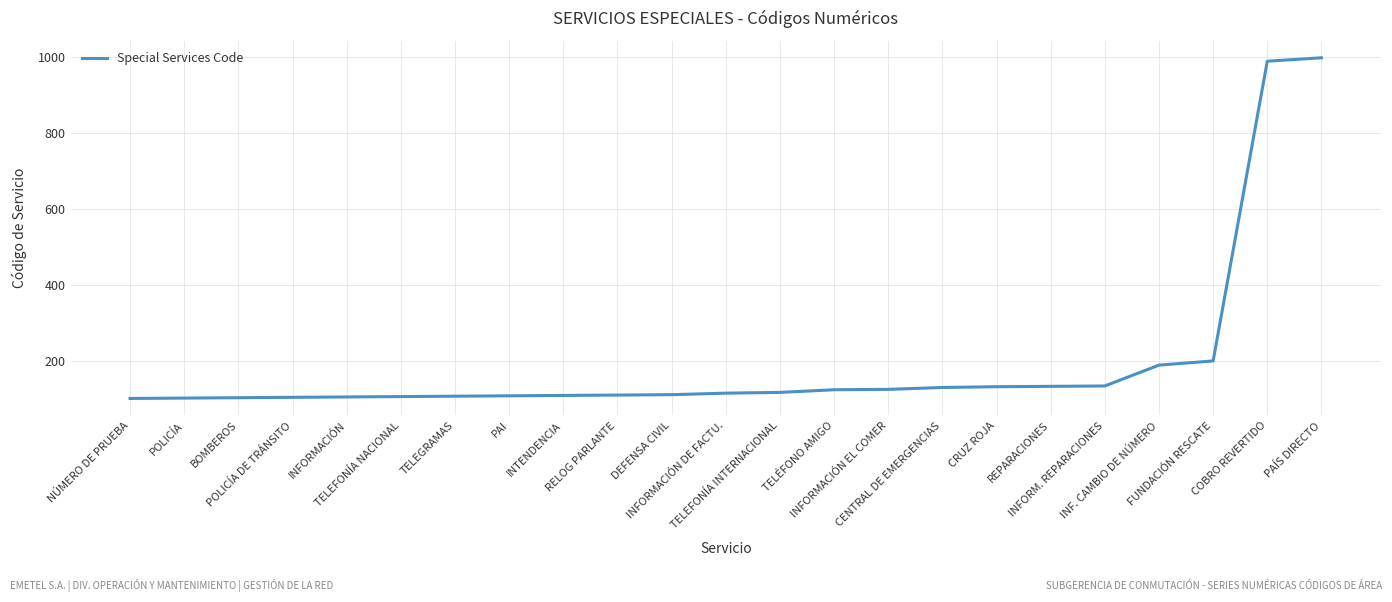

What is the difference between the maximum and minimum values?

899